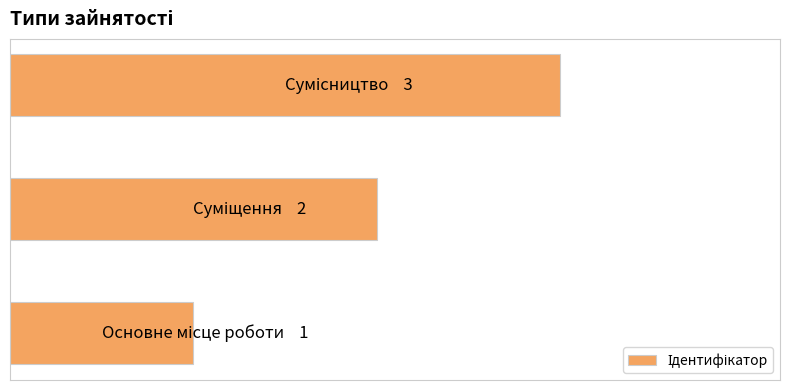

Are the bars horizontal?

Yes